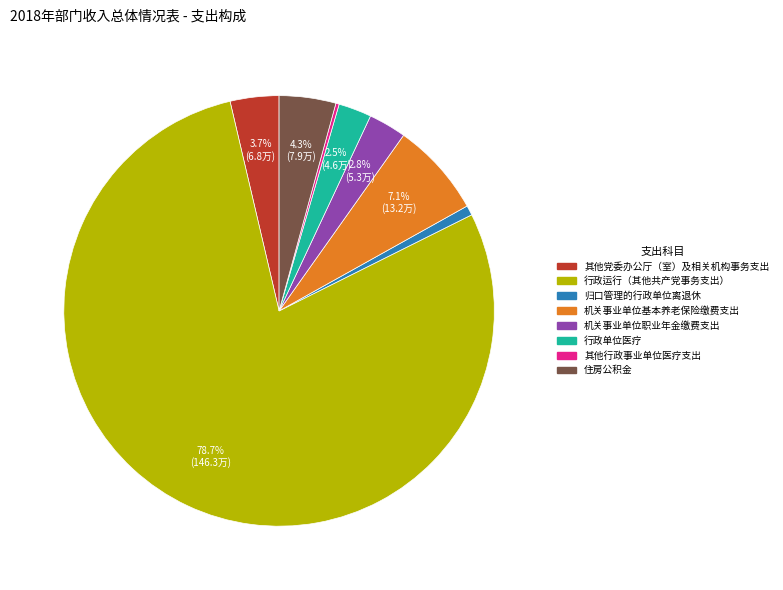

Which category has the biggest portion of the pie?

行政运行（其他共产党事务支出）